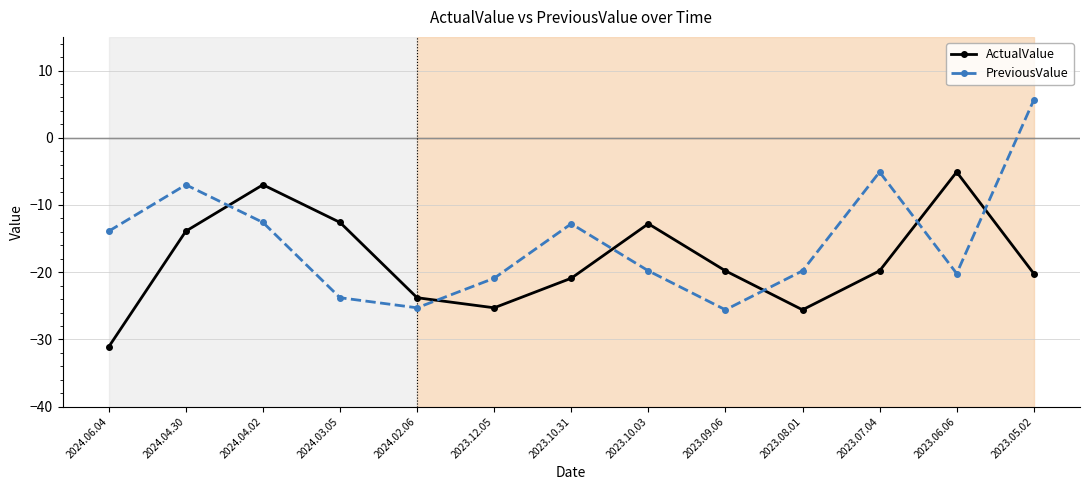

What is the total value across all series at 2024.03.05?

-36.4